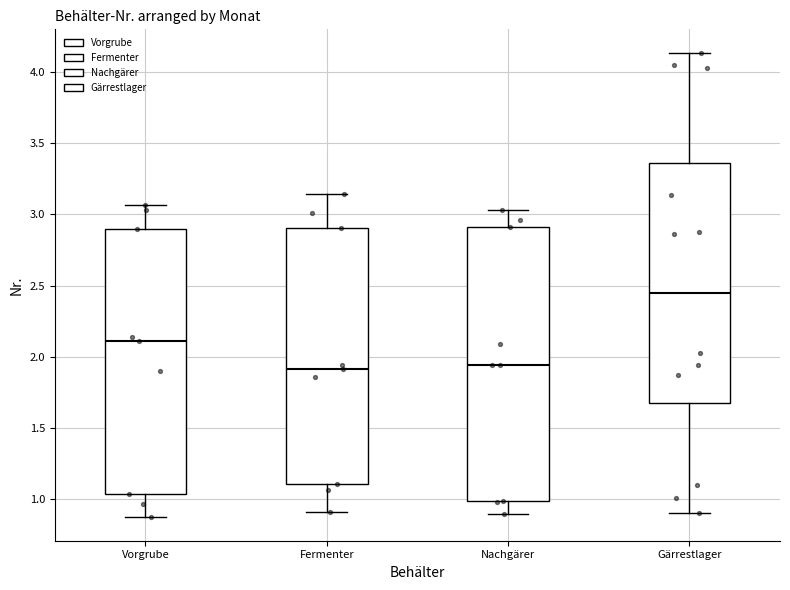

Comparing the boxes themselves (not the whiskers), which one is the tallest?

Nachgärer